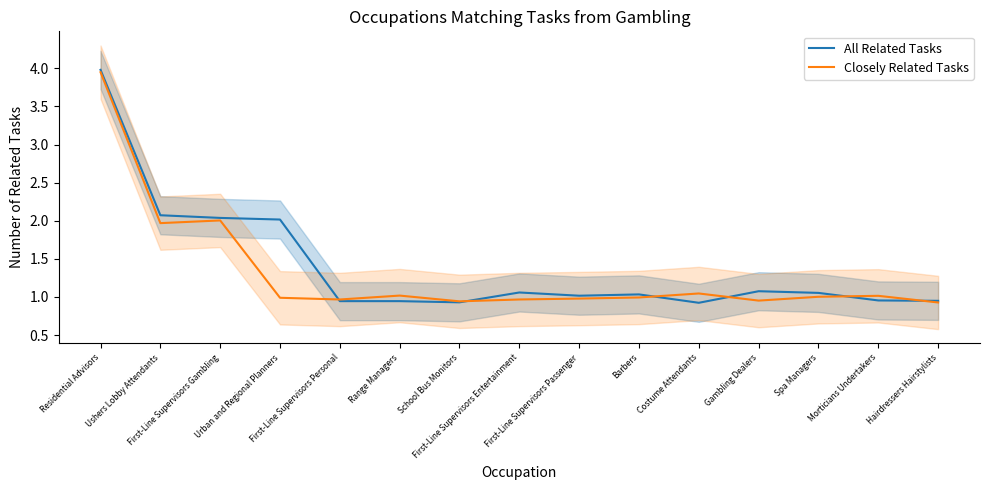

What is the spread (max minus min) of values at Ushers Lobby Attendants?

0.1